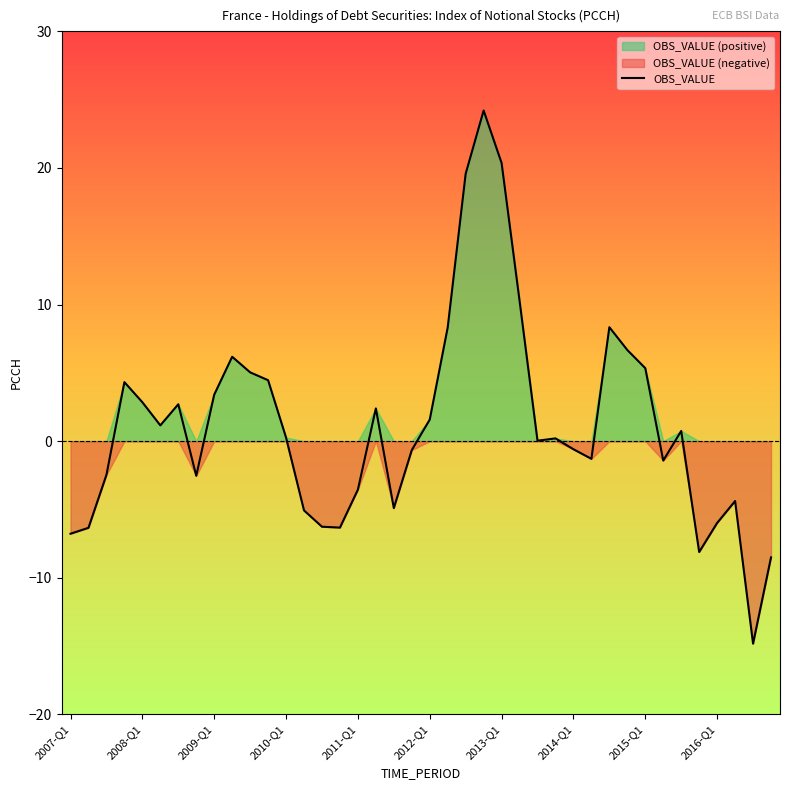

True or false: there are more than 2 points higher than both neighbors.

True